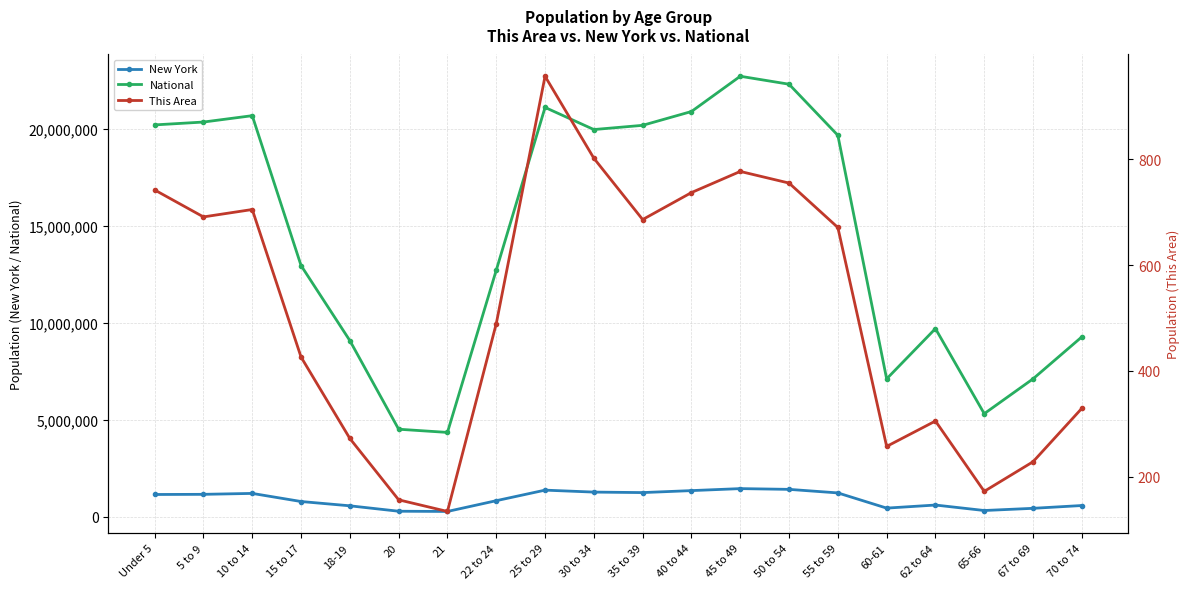

At how many categories does at least one series exceed 19891212?

9